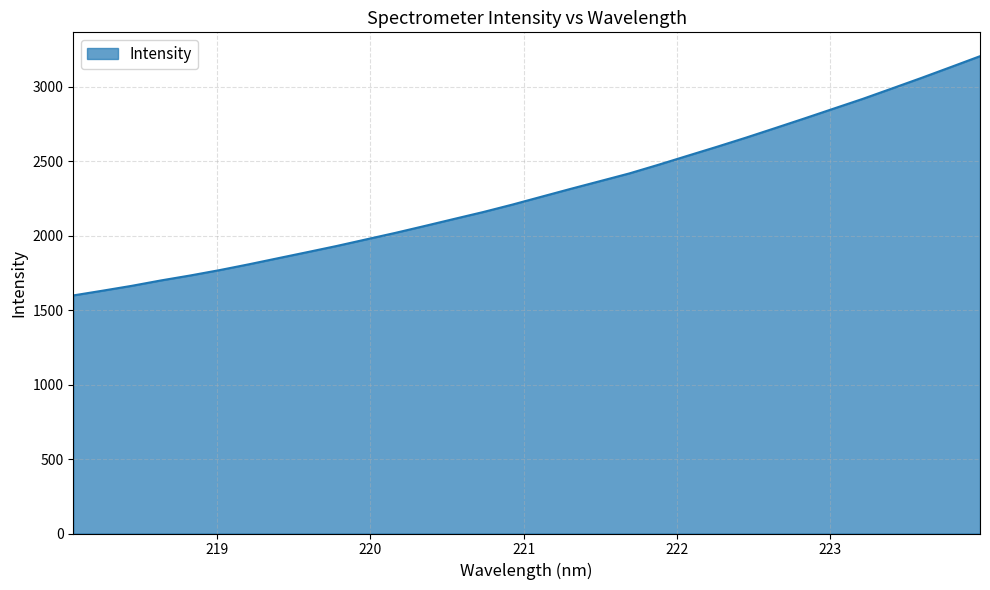

What is the smallest value displayed?

1598.2